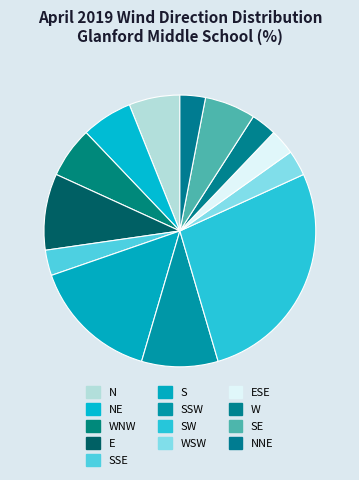

How many segments does this pie chart have?

13